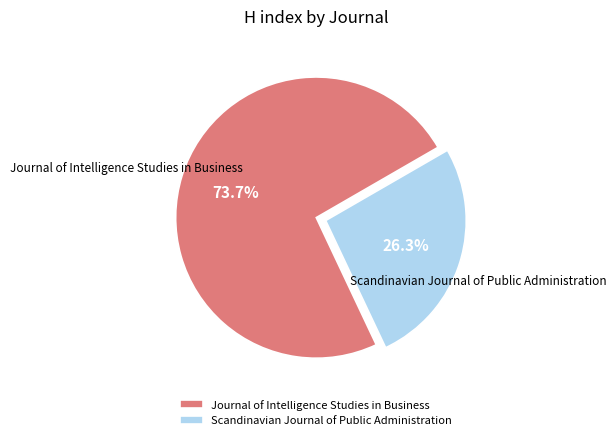

Between Scandinavian Journal of Public Administration and Journal of Intelligence Studies in Business, which is larger?

Journal of Intelligence Studies in Business